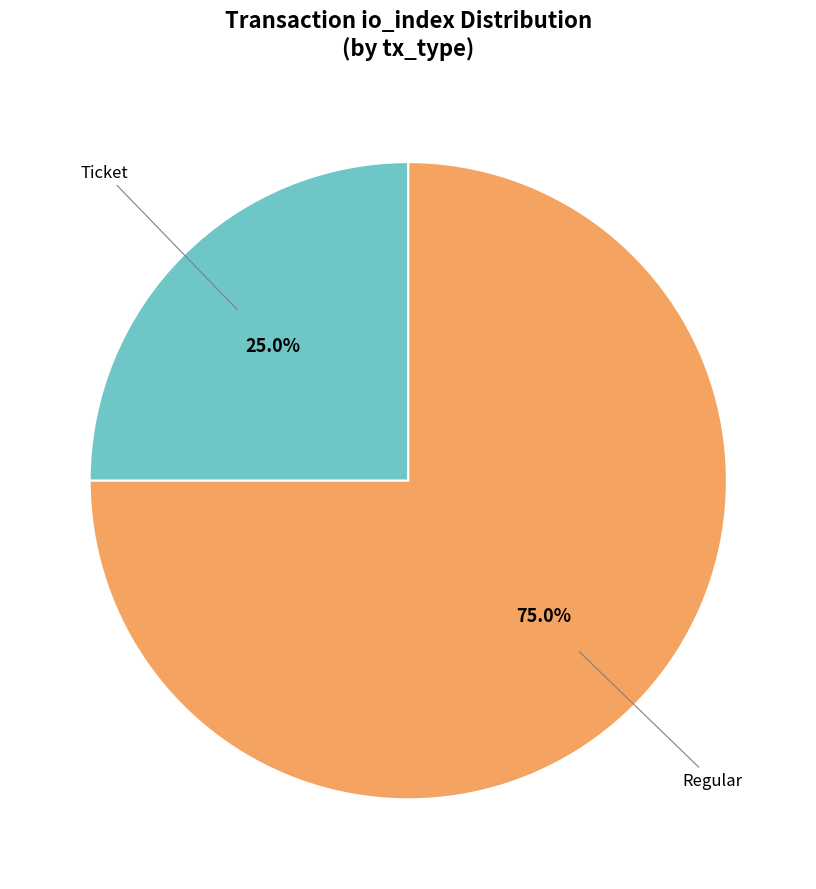

Does any single category account for the majority?

Yes